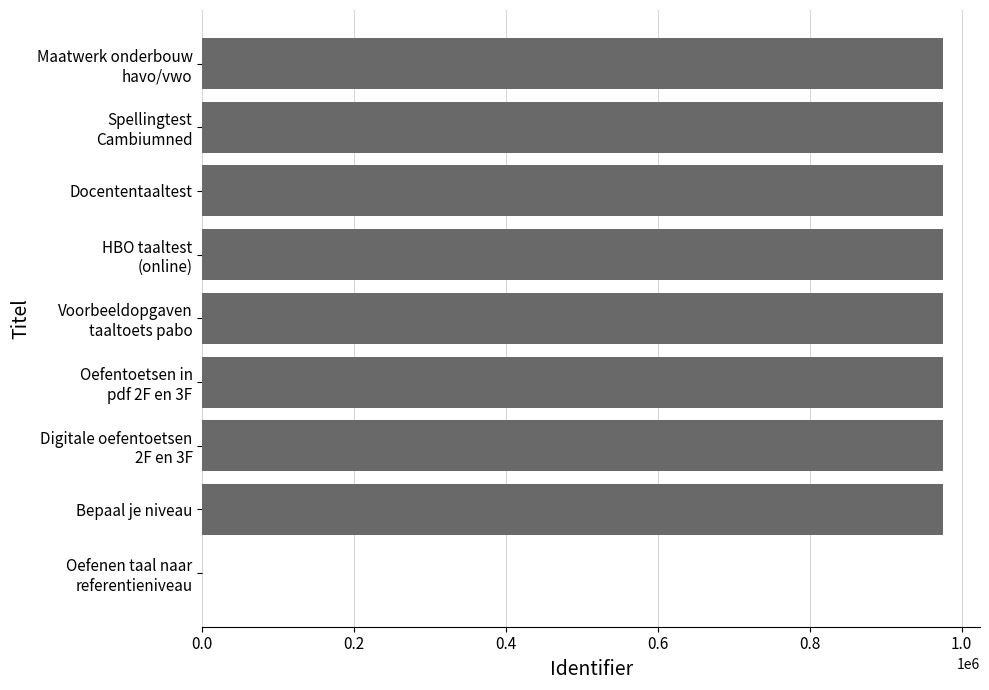

What is the sum of all values?

7802085